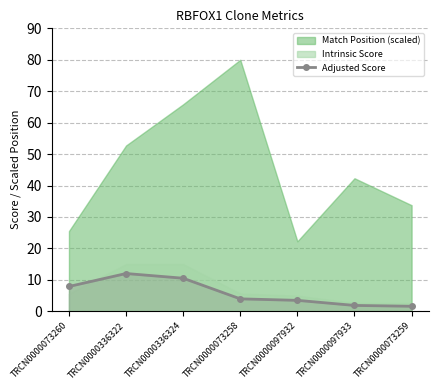

True or false: Adjusted Score has a value of 1.8 at TRCN0000097933.

True